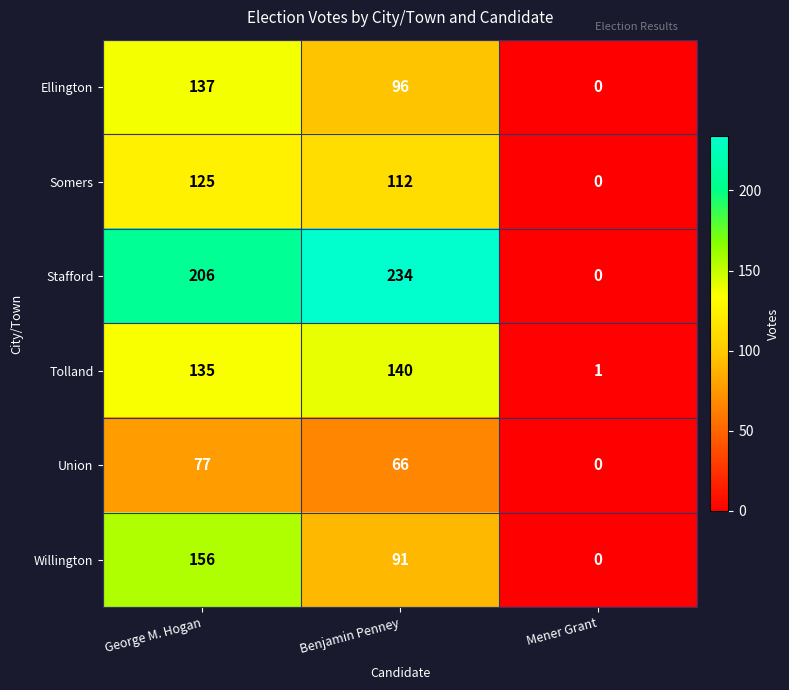

True or false: Ellington has a value of 86 at George M. Hogan.

False